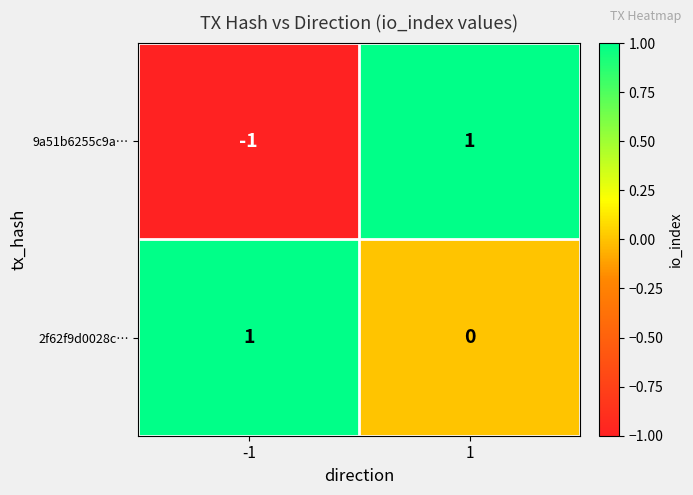

At which category does the chart reach its minimum across all series?

-1